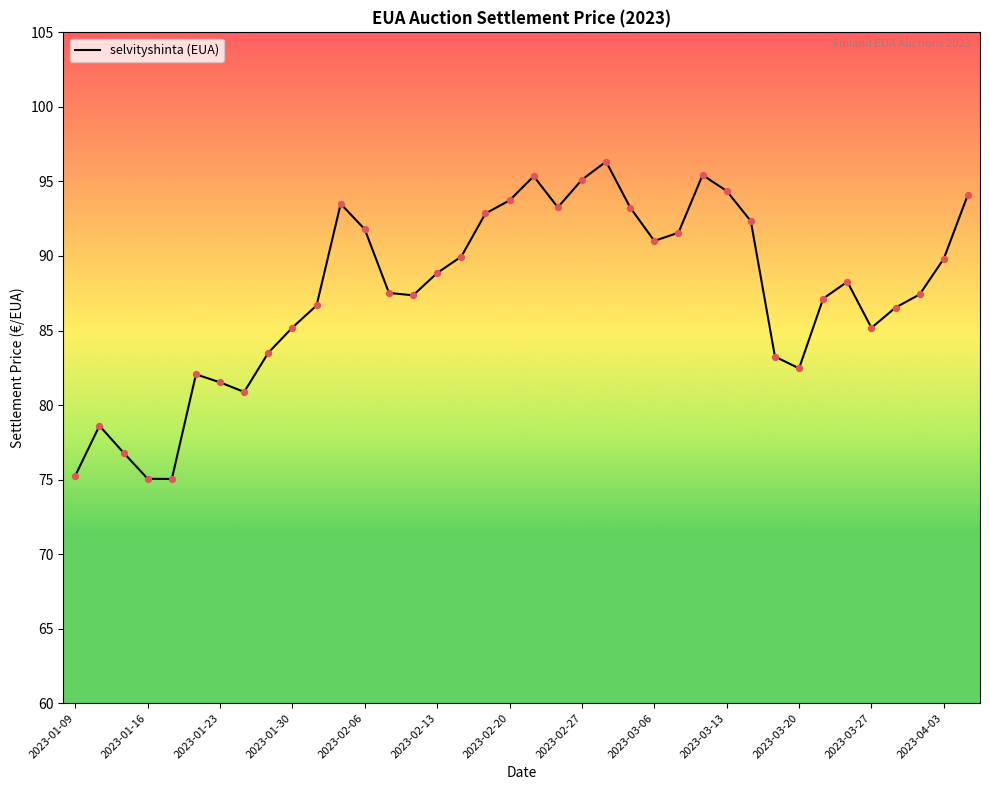

What is the maximum value shown in the chart?

96.3